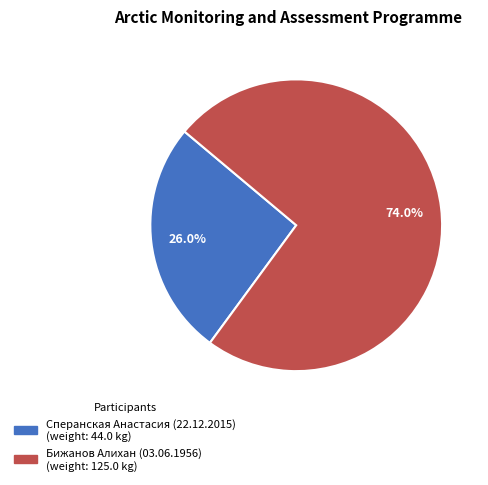

Between Бижанов Алихан (03.06.1956) and Сперанская Анастасия (22.12.2015), which is larger?

Бижанов Алихан (03.06.1956)